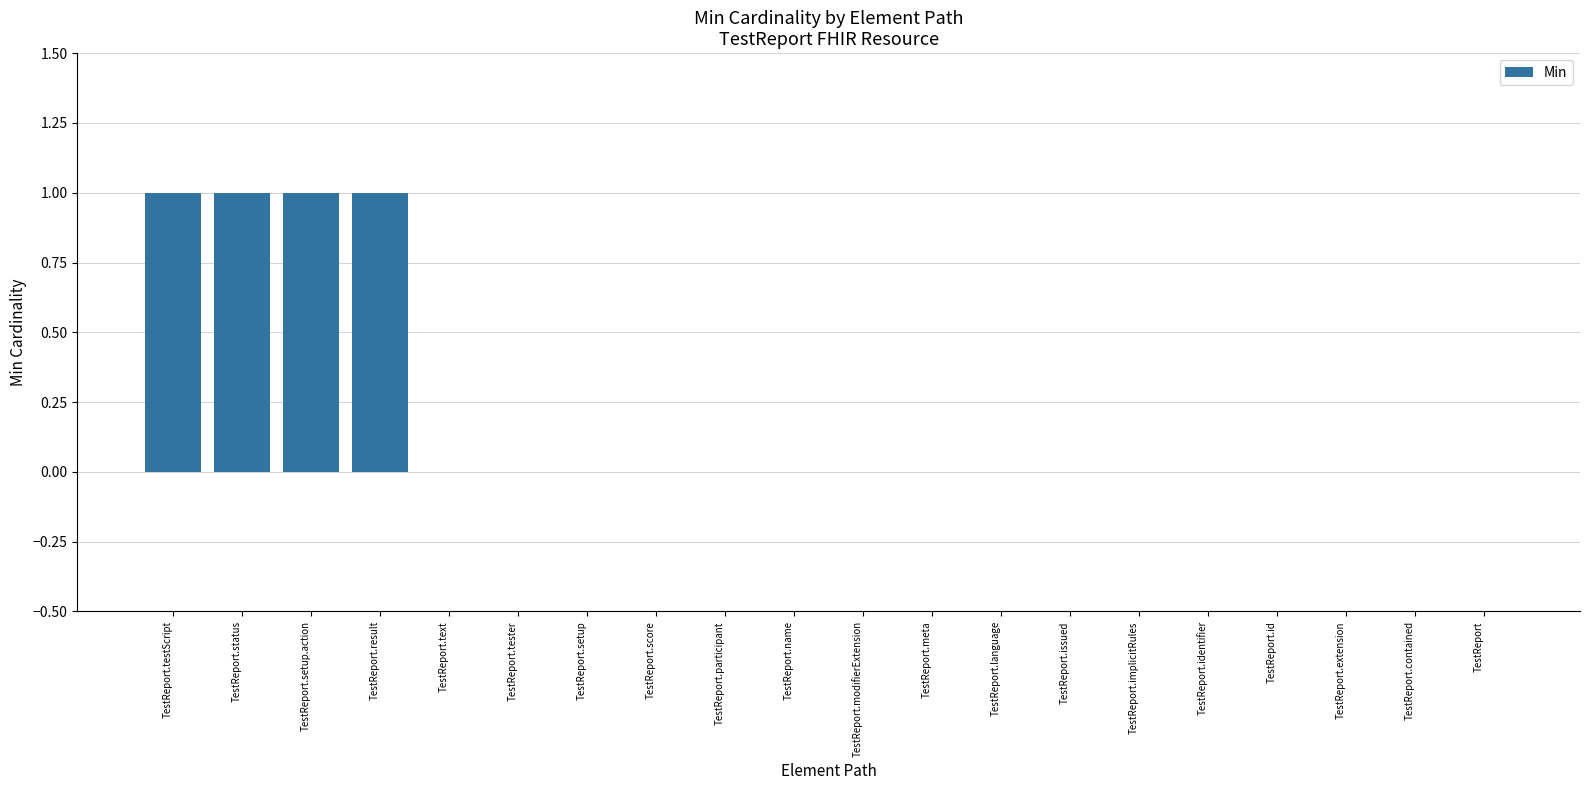

What is the sum of all values?

4